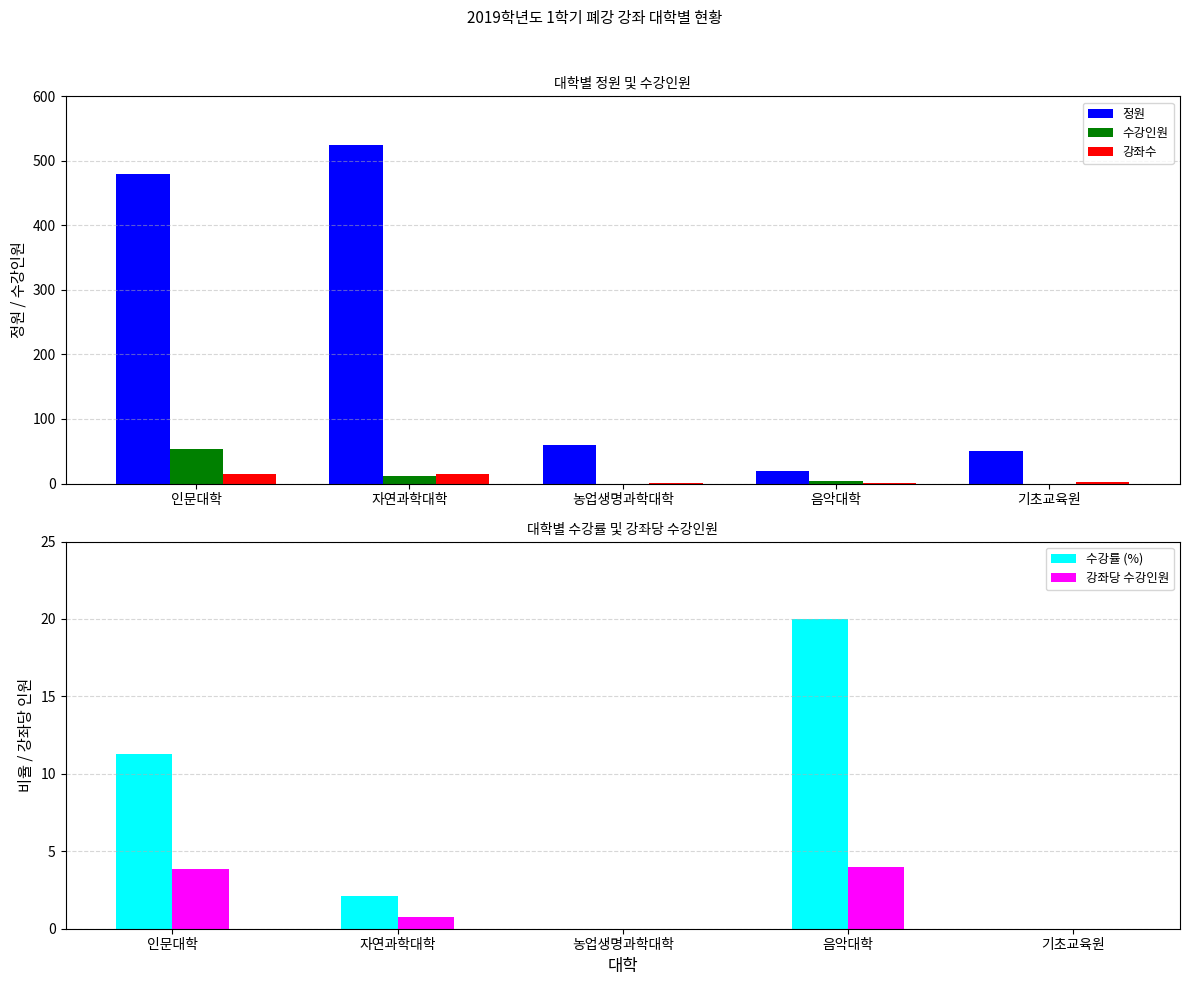

Rank the categories by 수강률 (%) value from lowest to highest.

농업생명과학대학, 기초교육원, 자연과학대학, 인문대학, 음악대학